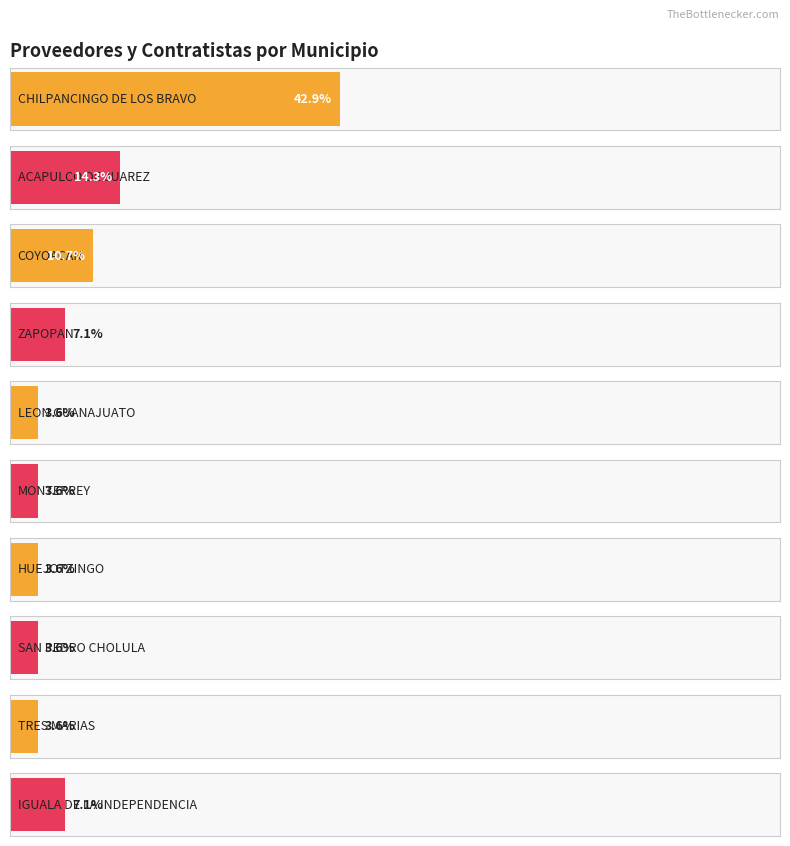

At which label does Persona física reach its peak?

CHILPANCINGO